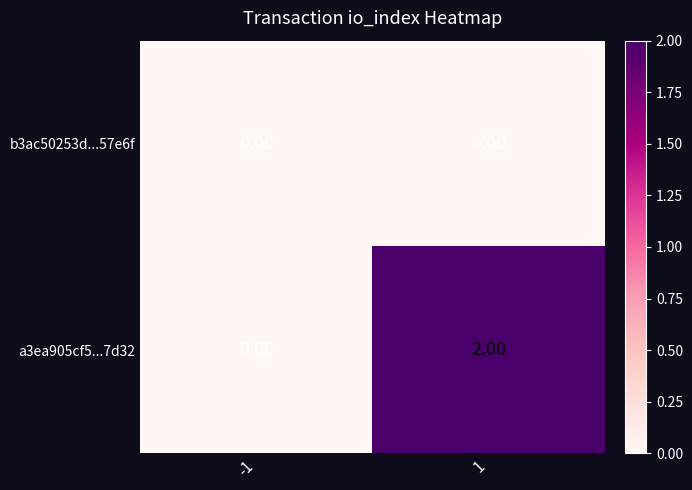

What is the greatest value displayed?

2